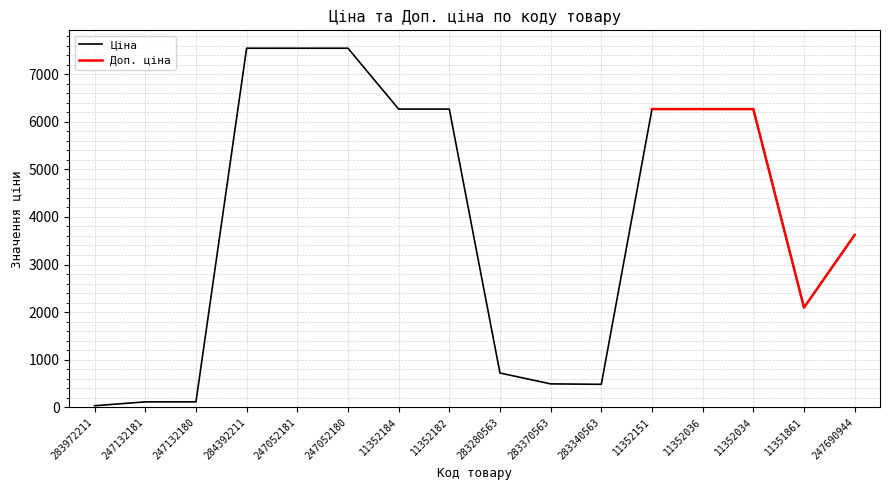

Reading left to right, what are all the values shown in this chart?

283972211=32.0	247132181=113.3	247132180=113.3	284392211=7545.9	247052181=7545.9	247052180=7545.9	11352184=6266.7	11352182=6266.7	283280563=719.6	283370563=491.7	283340563=482.1	11352151=6266.7	11352036=6266.7	11352034=6266.7	11351861=2094.3	247690944=3622.2